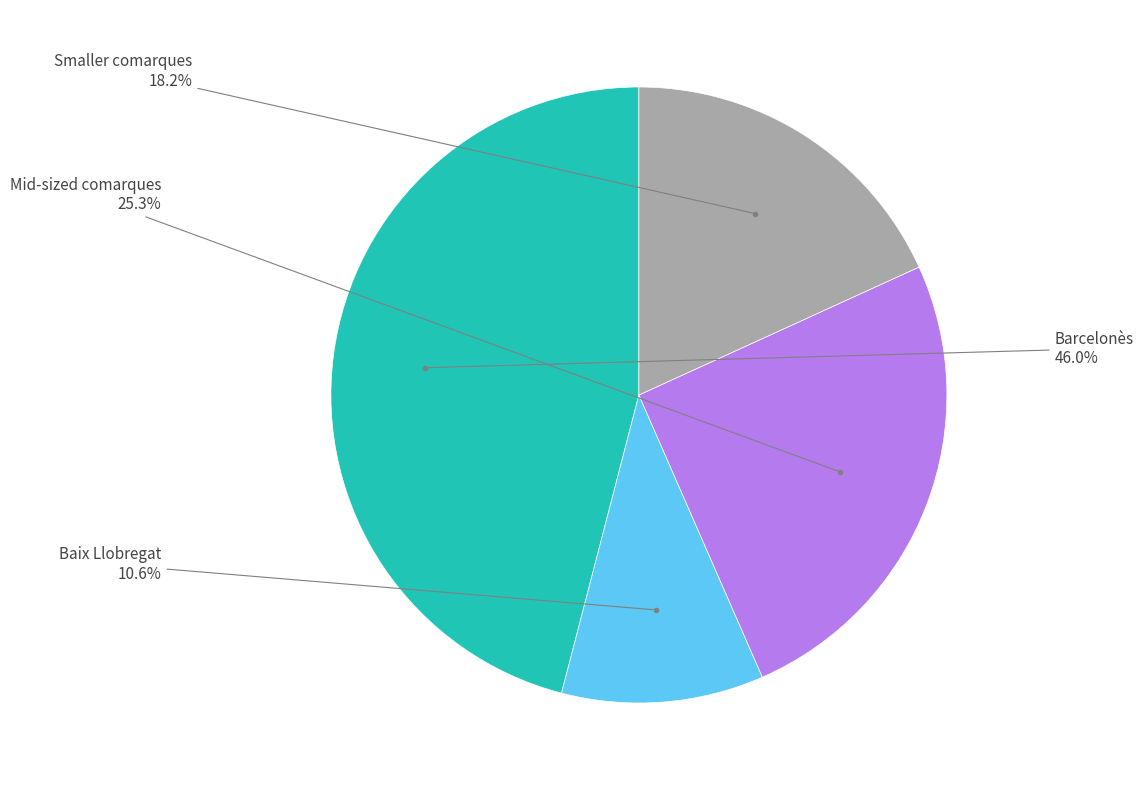

Does any single category account for the majority?

No